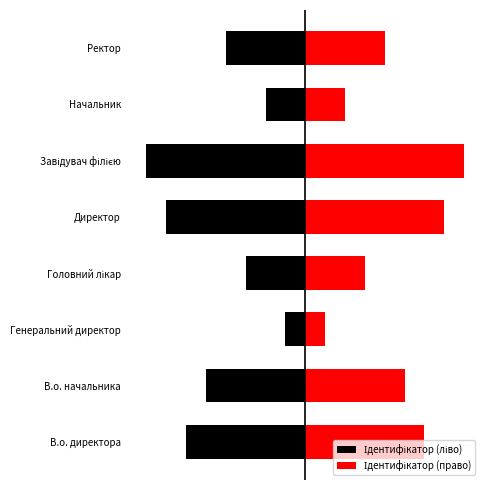

How many Ідентифікатор (ліво) values are between -6 and -2?

5